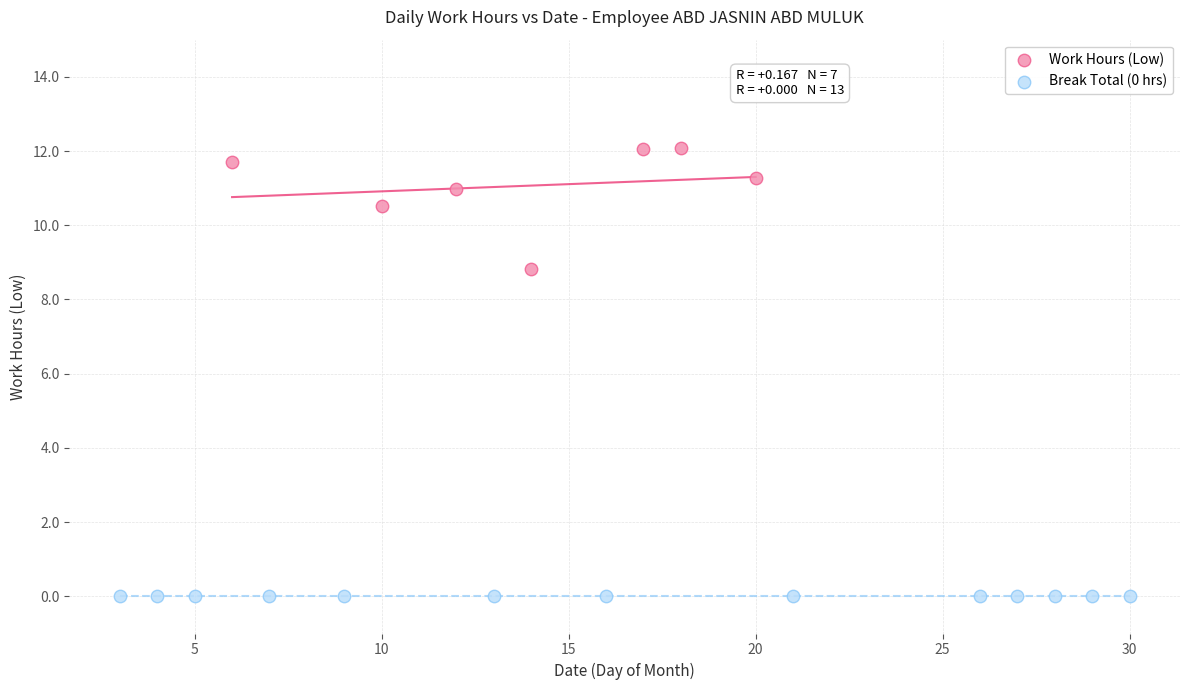

Which series reaches the minimum Y coordinate?

Break Total (0 hrs)